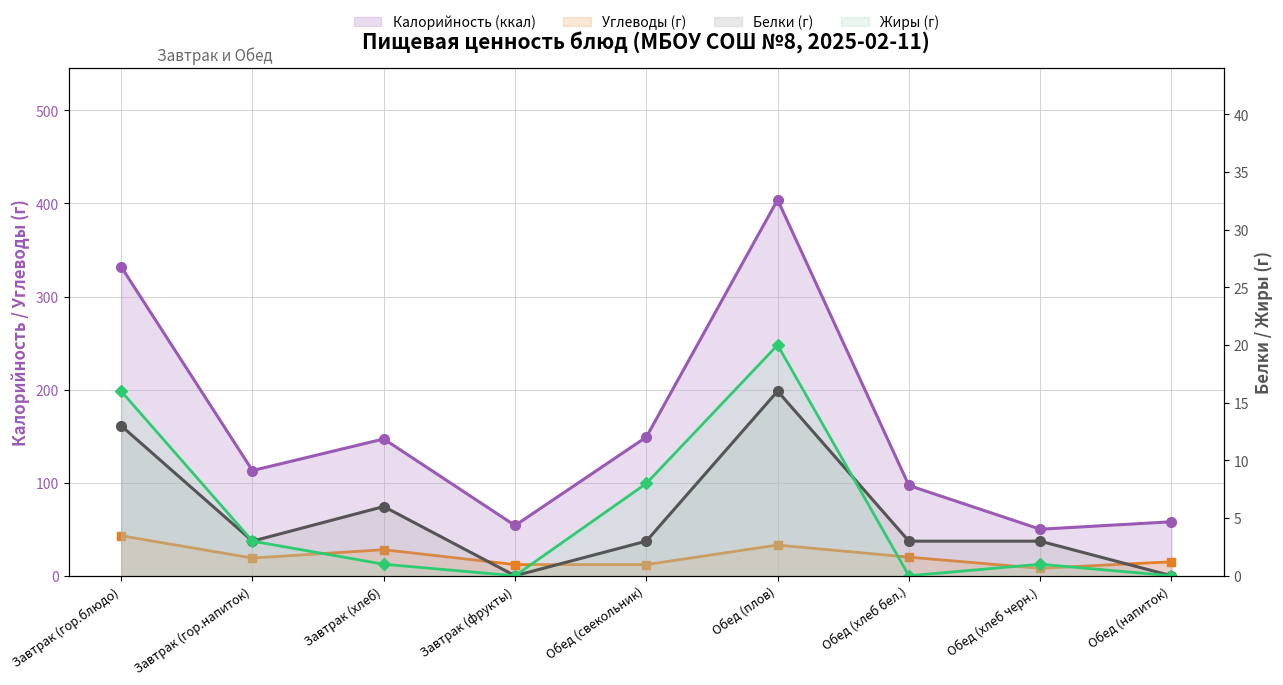

True or false: Жиры (г) and Калорийность (ккал) cross at least once.

False